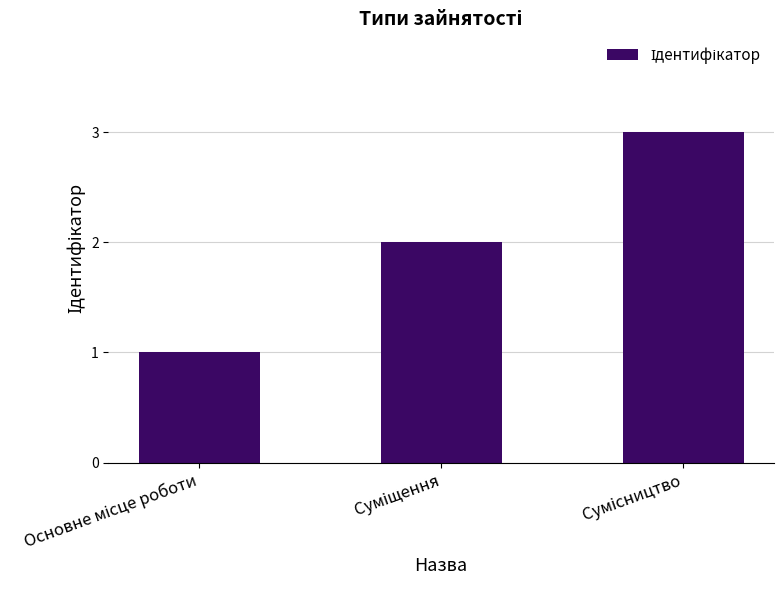

What is the maximum value shown in the chart?

3